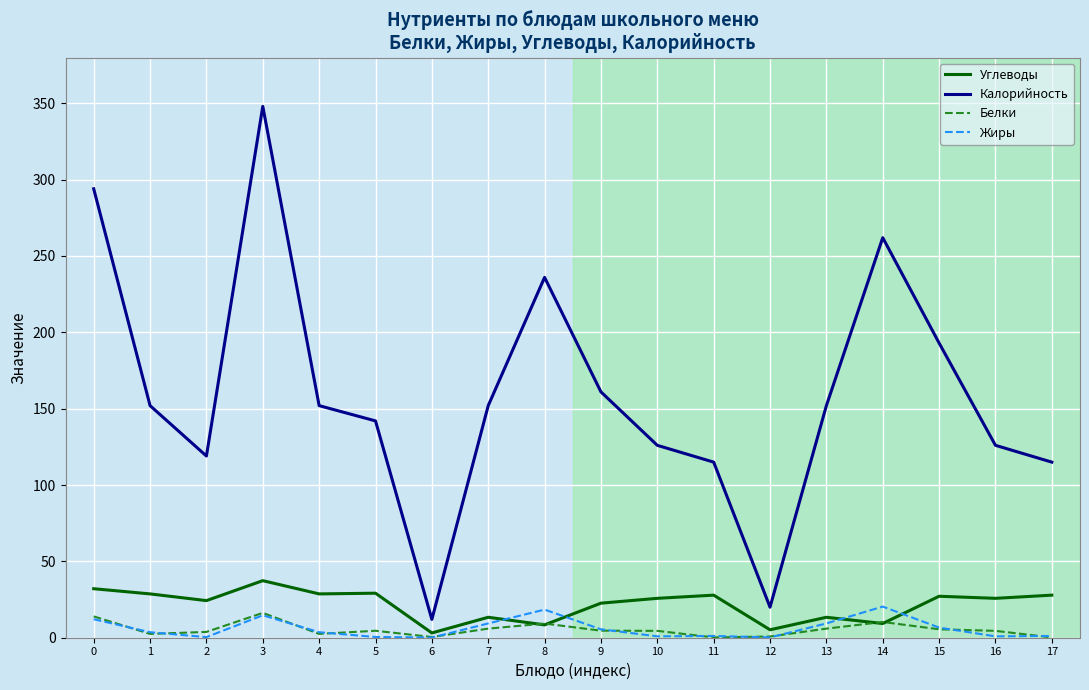

What value does the Жиры series have at 12?

0.2